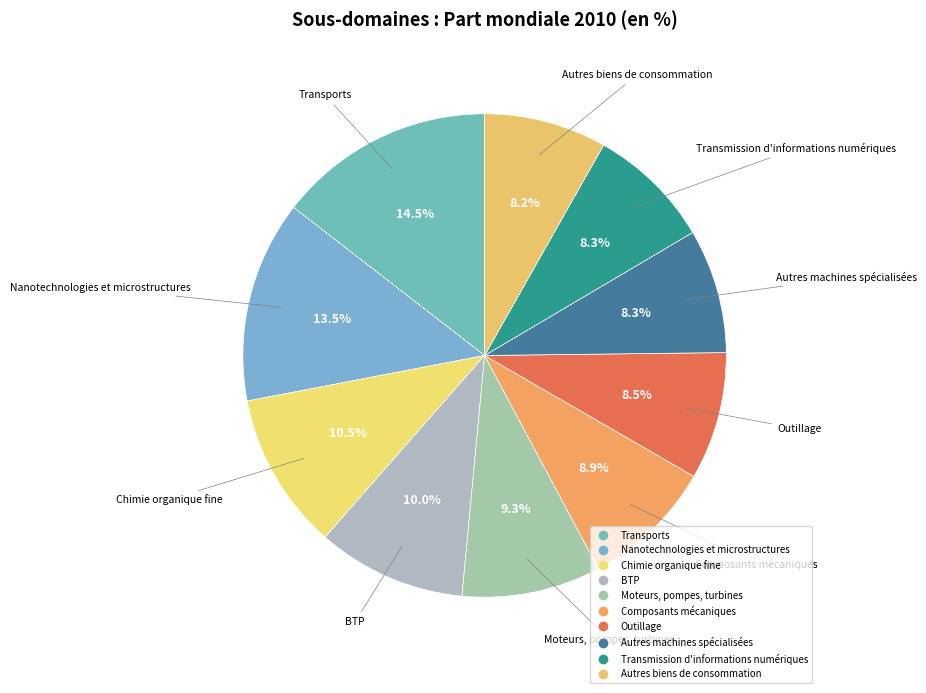

To the nearest percent, what is the difference between the largest and smallest slice percentages?

6%